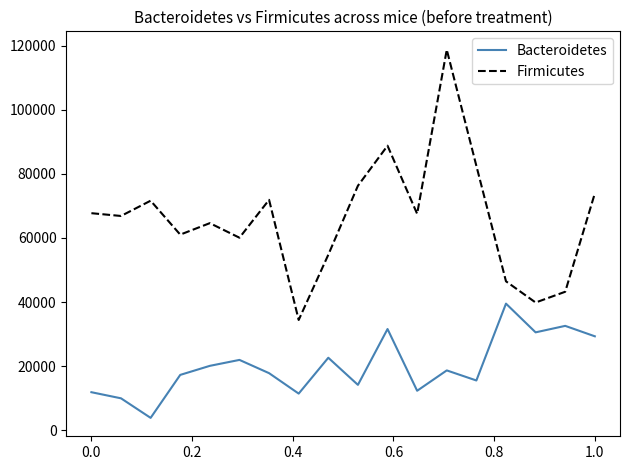

True or false: Firmicutes and Bacteroidetes intersect in this chart.

False